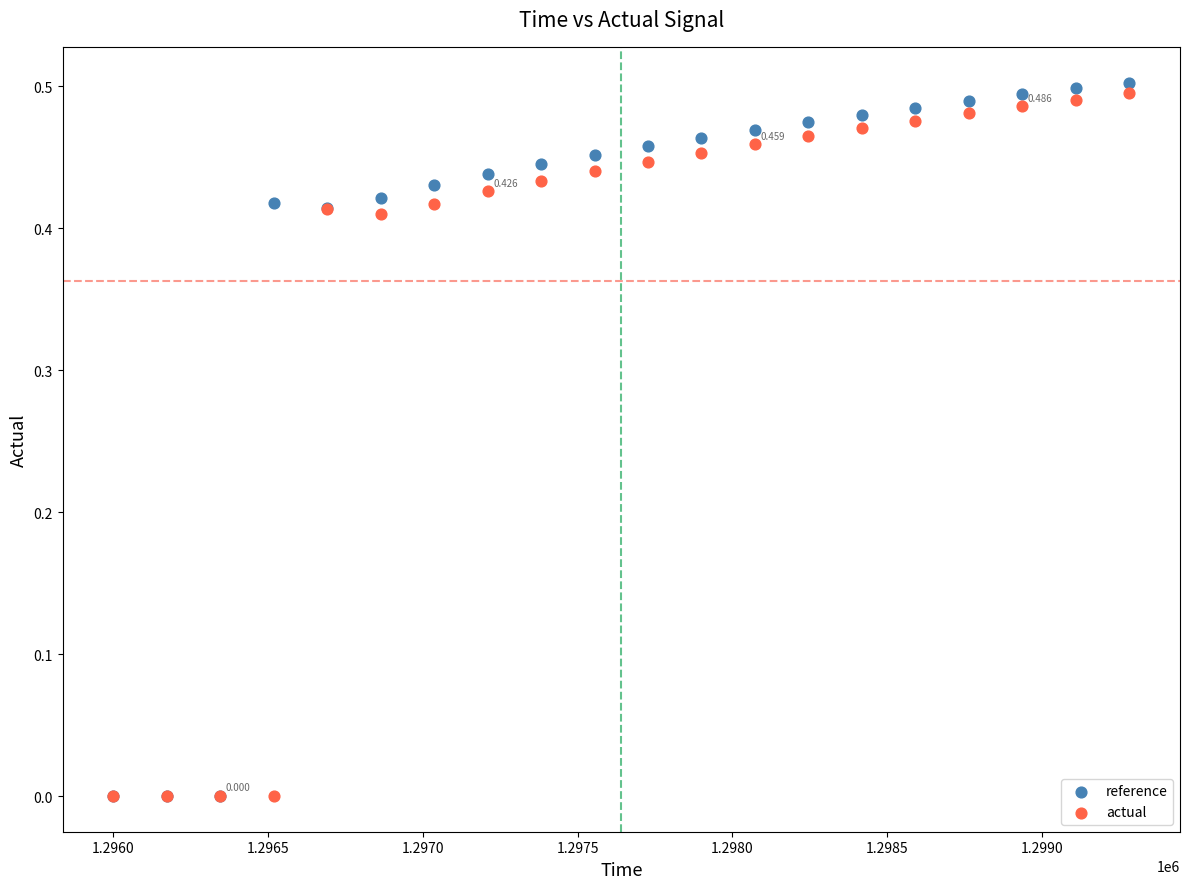

What are all the series names shown in the legend?

reference, actual